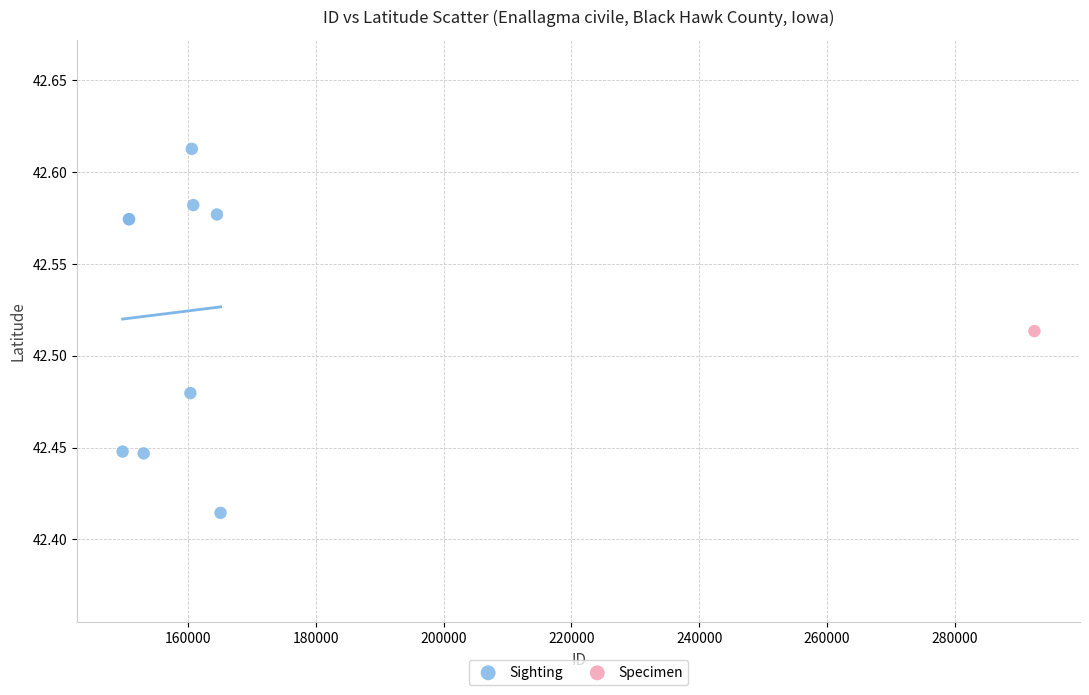

What are all the series names shown in the legend?

Sighting, Specimen